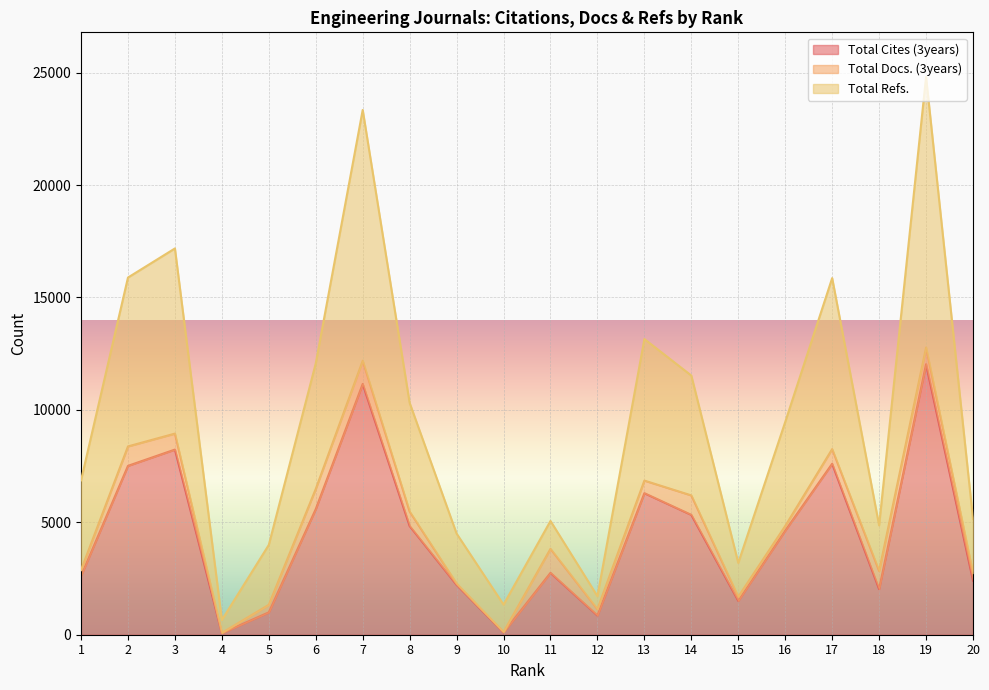

How many data points in Total Refs. are less than 9462?

10